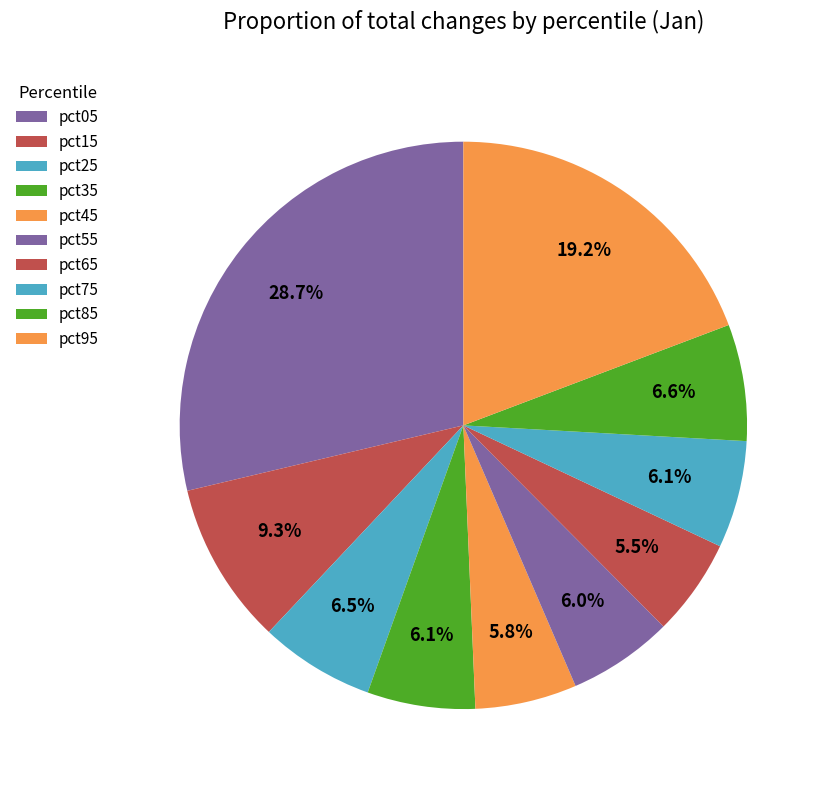

Does any single category account for the majority?

No